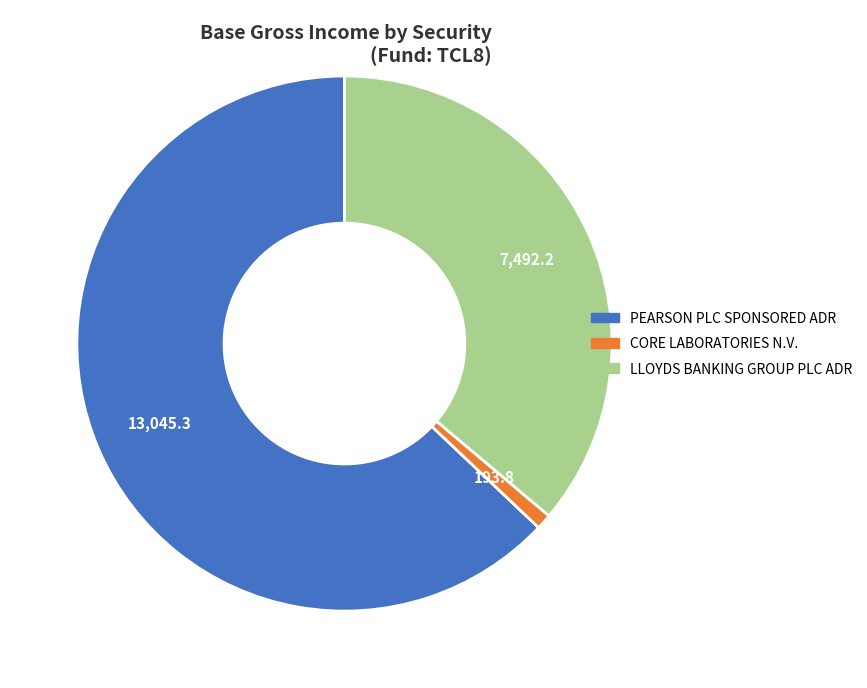

Count the number of slices in the pie.

3